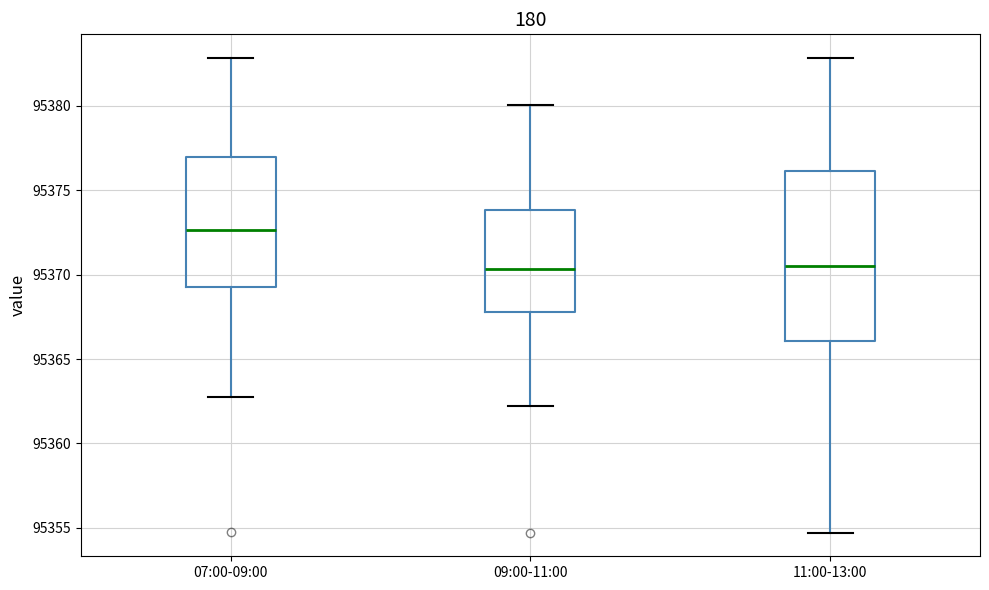

Which box has the highest median line?

07:00-09:00